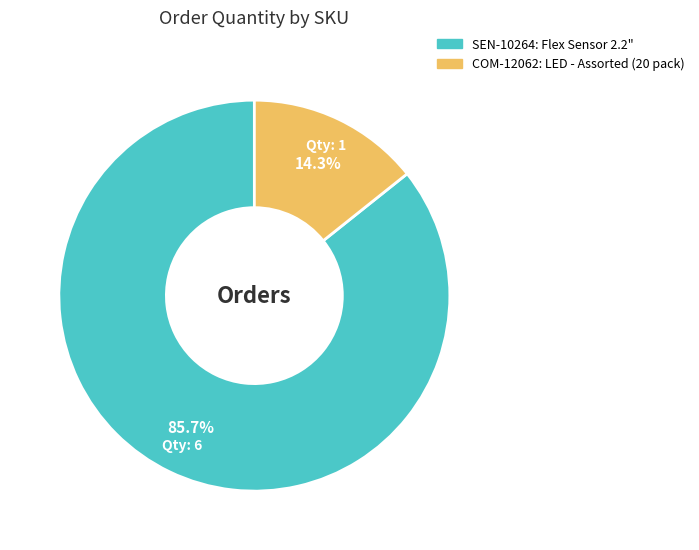

Is there any slice that represents more than half of the pie?

Yes